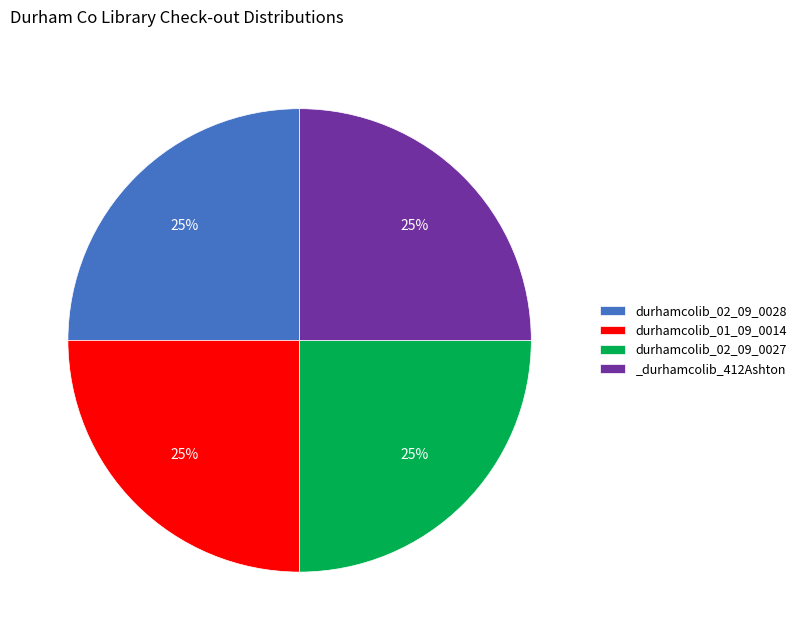

What is the ratio of the value at durhamcolib_02_09_0027 to the value at durhamcolib_02_09_0028?

1.0